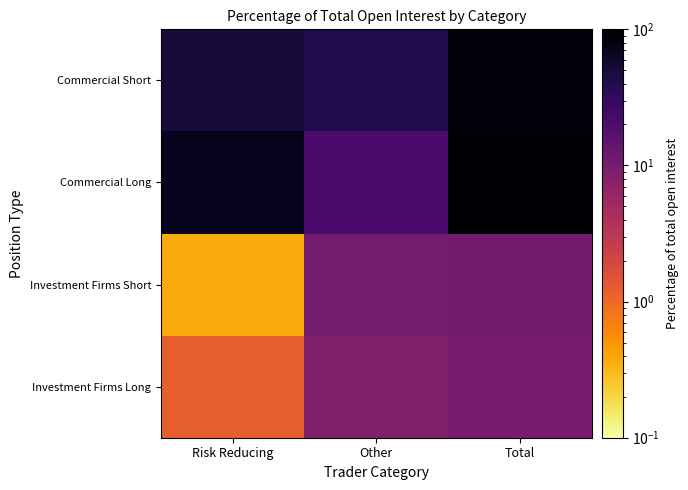

Rank the series at Other from highest to lowest value.

Commercial Short, Commercial Long, Investment Firms Short, Investment Firms Long